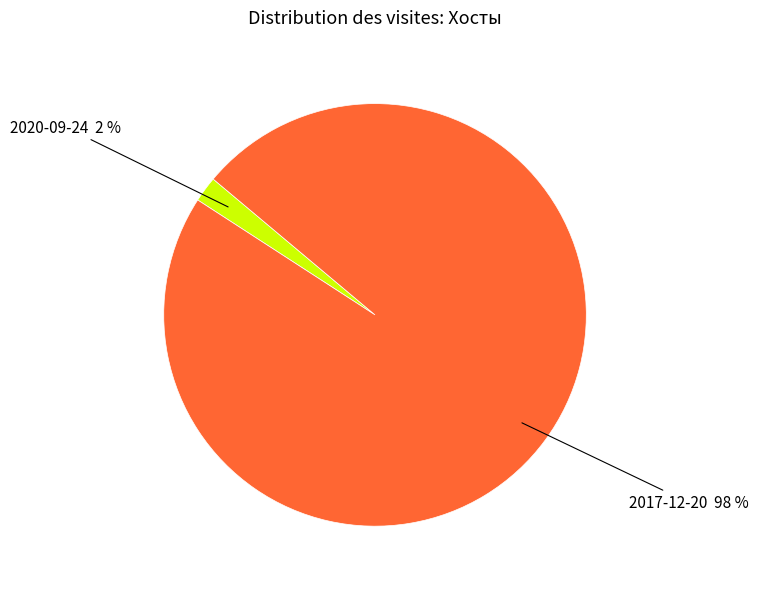

Between 2020-09-24 and 2017-12-20, which is larger?

2017-12-20